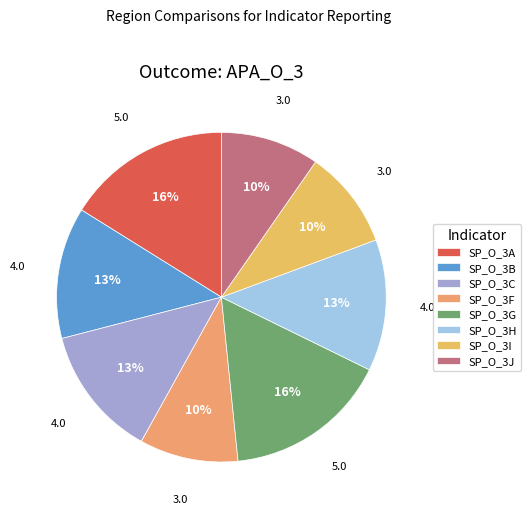

Does any single category account for the majority?

No